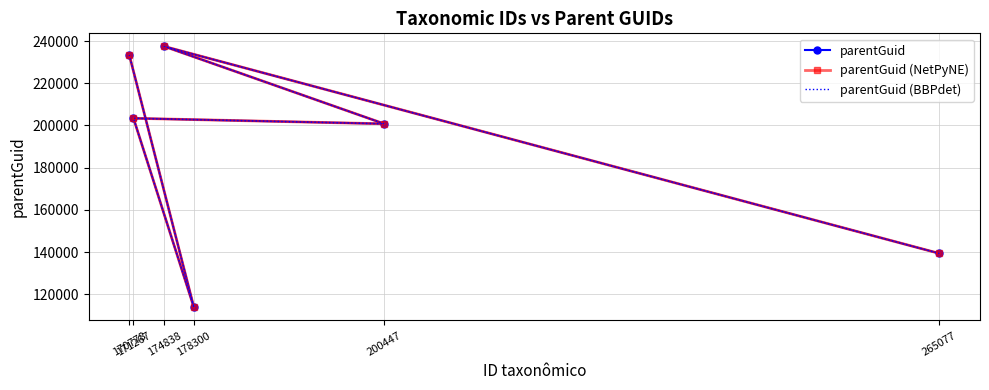

What is the highest value of the parentGuid series?

237451